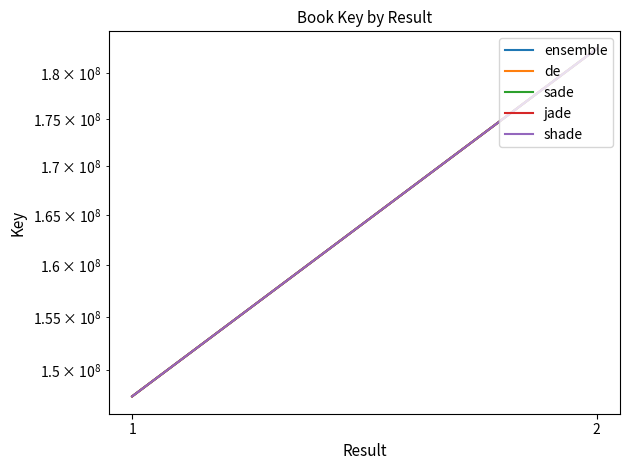

At which label does de reach its minimum?

1